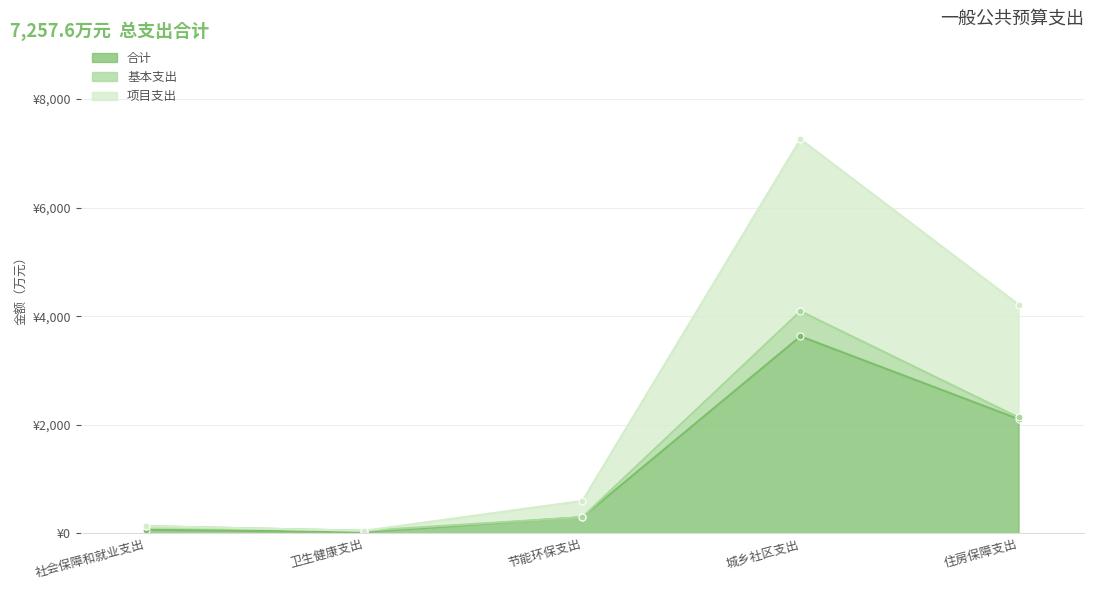

What is the highest value of the 合计 series?

3628.8